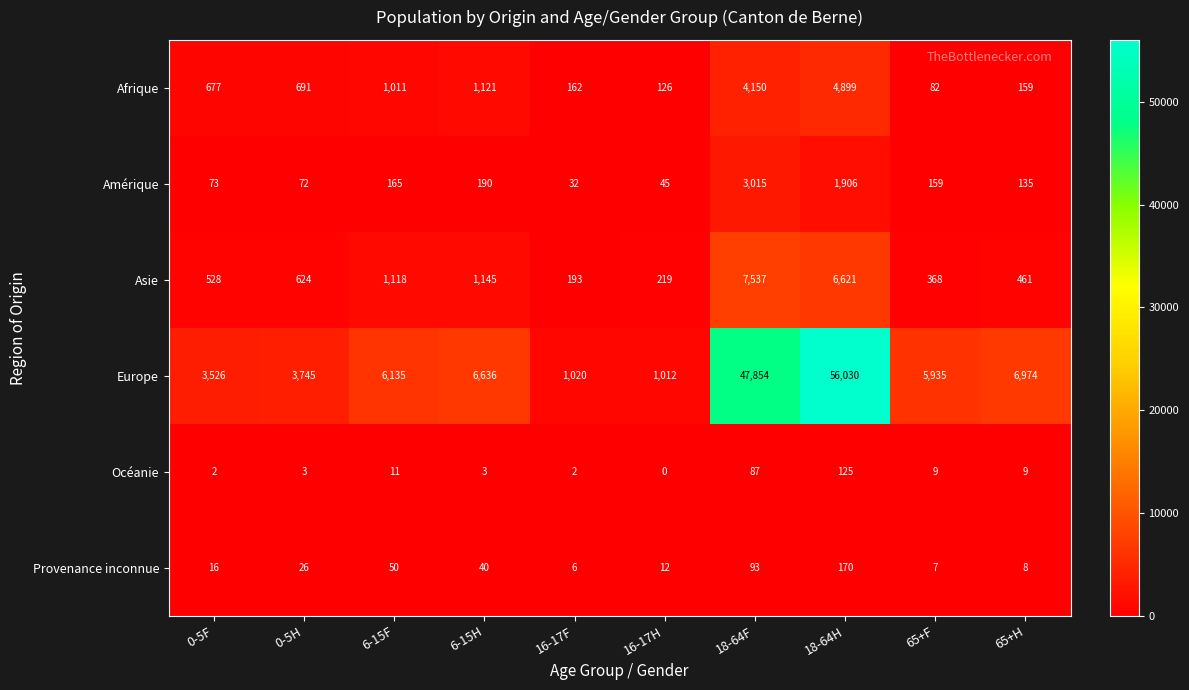

What is the average value of the Amérique series?

579